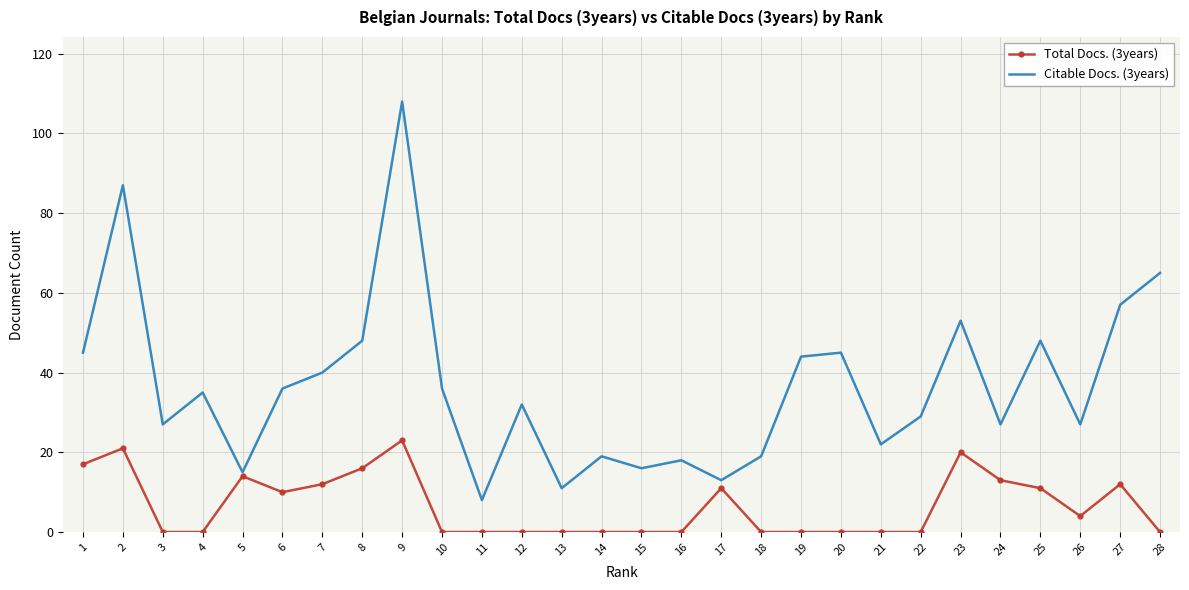

What is the sum of all Total Docs. (3years) values?

184